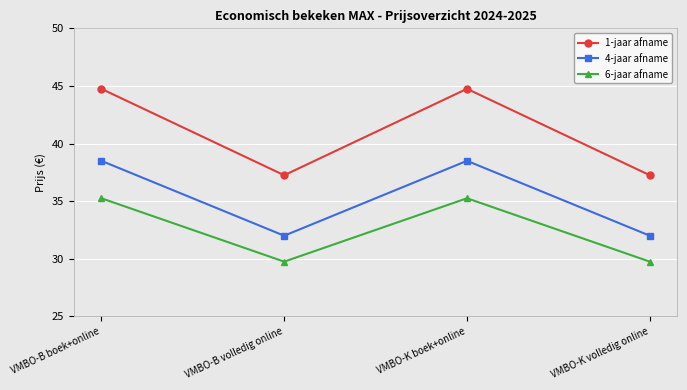

What is the maximum value for 1-jaar afname?

44.8